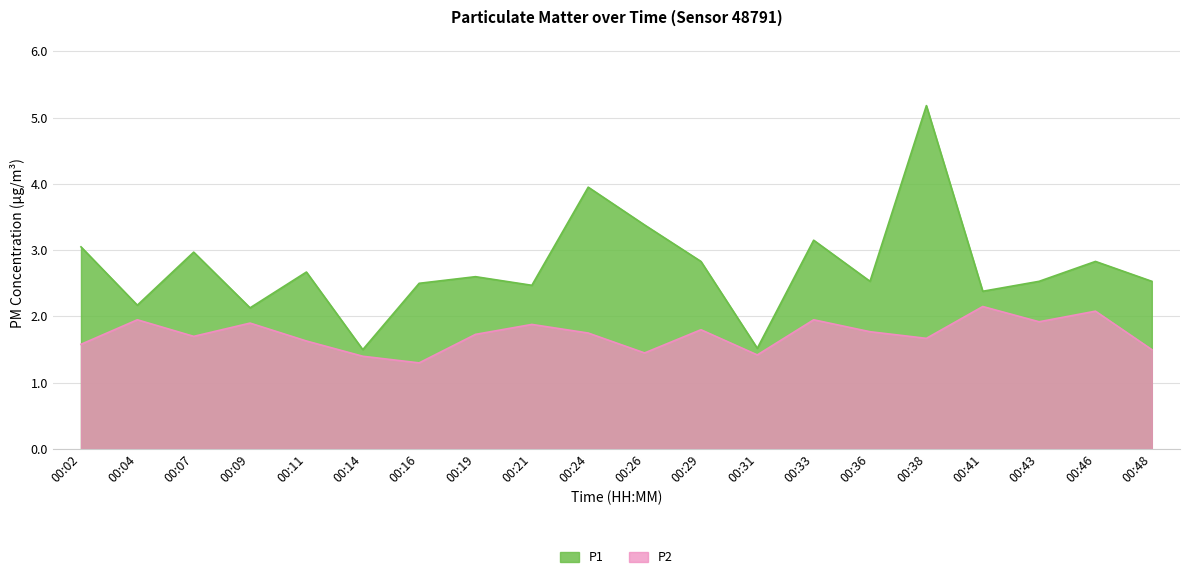

What are all the series names shown in the legend?

P1, P2